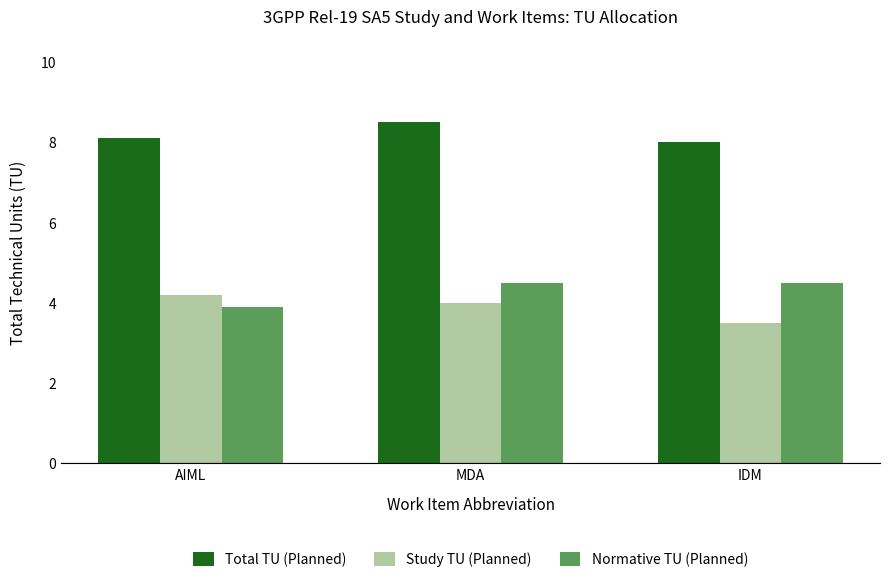

What is the average value of the Total TU (Planned) series?

8.2